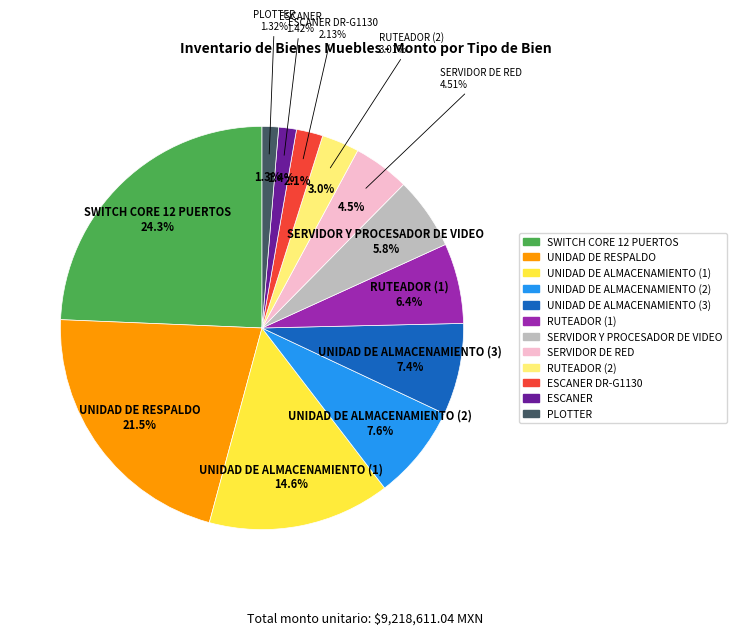

How many slices are in this pie chart?

12